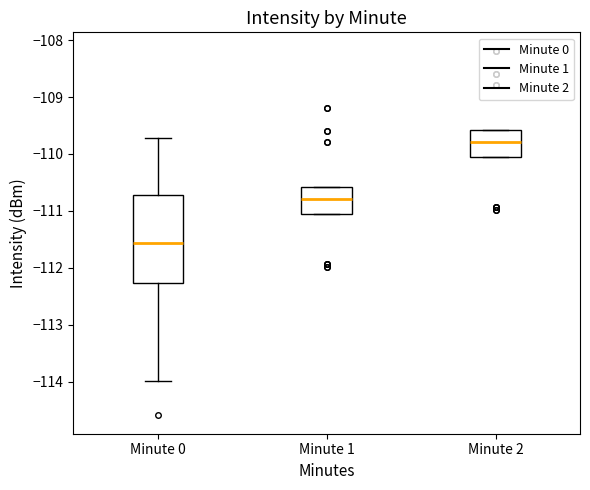

Reading left to right, transcribe this box plot: for each box, give where its median line is, the range the box spans, and where its two whiskers end, as read against the y-axis. The values are not printed on the chart, so give them approximately, as read against the axis.

Minute 0: median -111.6, box -112.3 to -110.7, whiskers -114.0 to -109.7
Minute 1: median -110.8, box -111.1 to -110.6, whiskers -111.1 to -110.6
Minute 2: median -109.8, box -110.1 to -109.6, whiskers -110.1 to -109.6